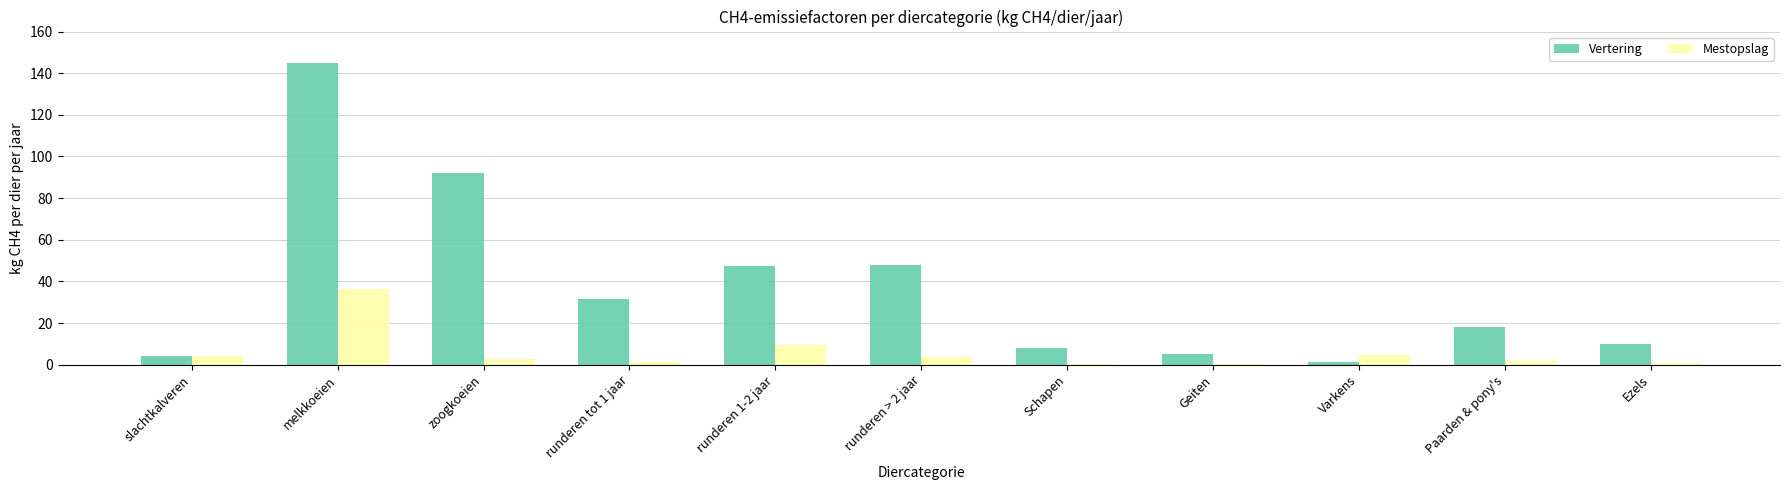

What is the greatest value displayed?

144.8